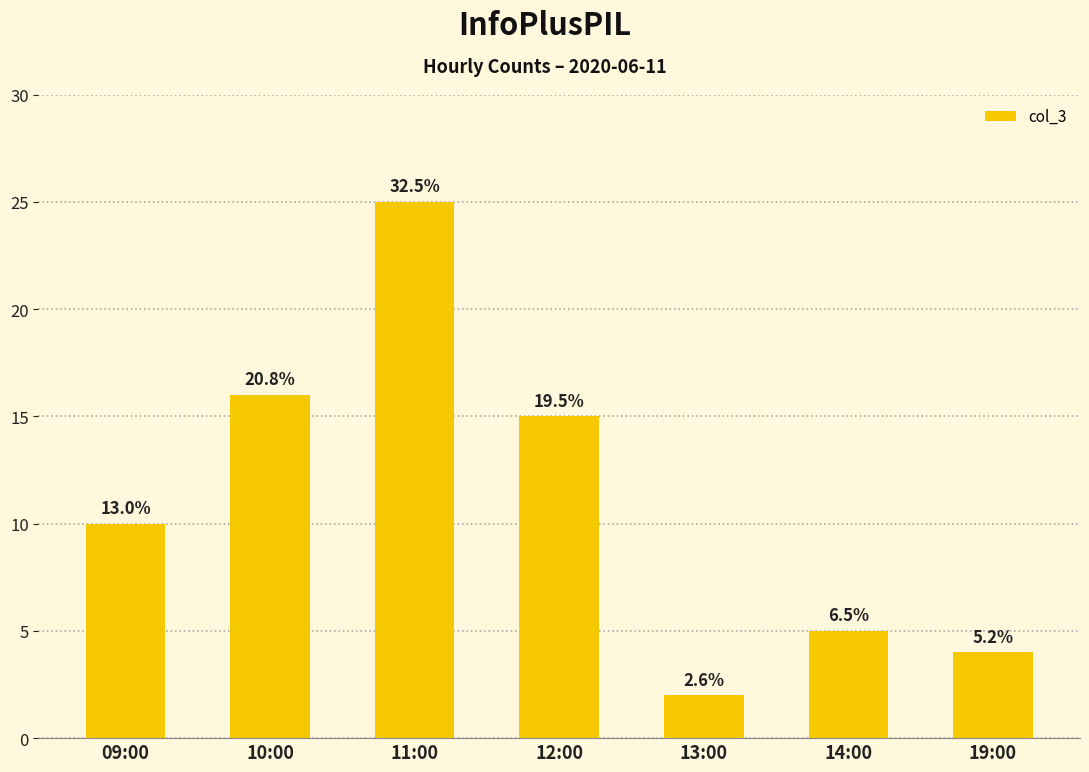

How many bars are there in total?

7